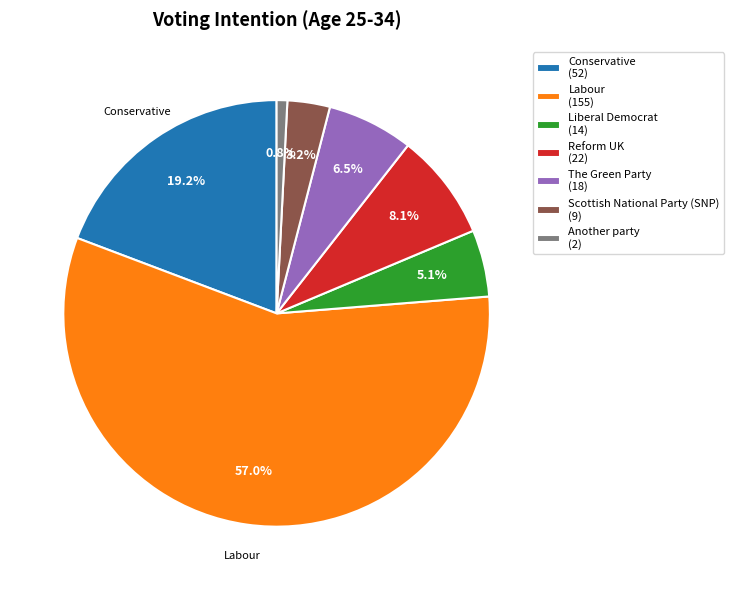

Do Reform UK (22) and Another party (2) together represent more than half of the pie?

No